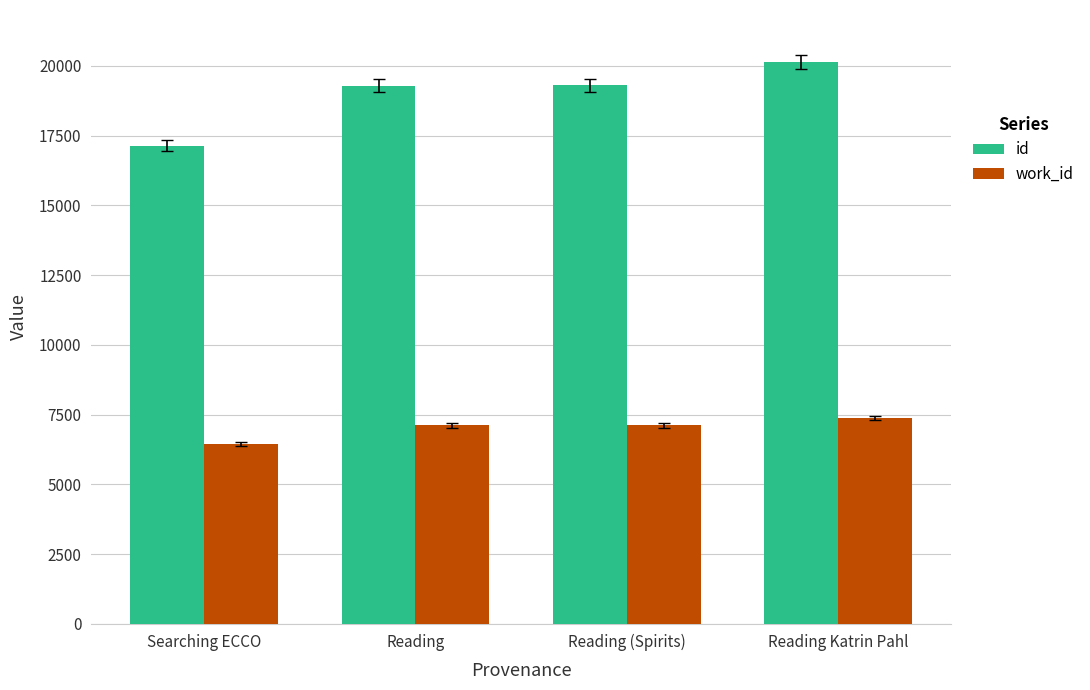

Are the bars grouped side by side (vs. stacked)?

Yes